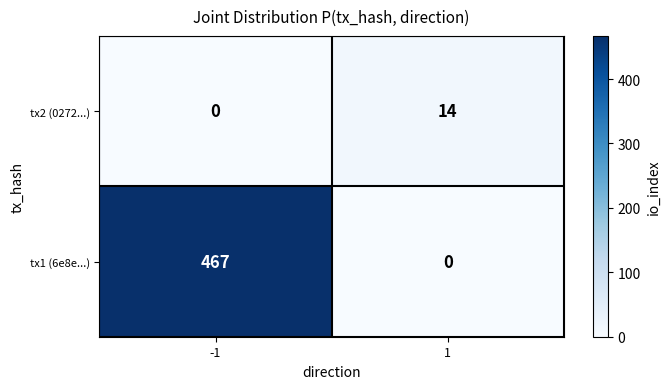

What is the greatest value displayed?

467